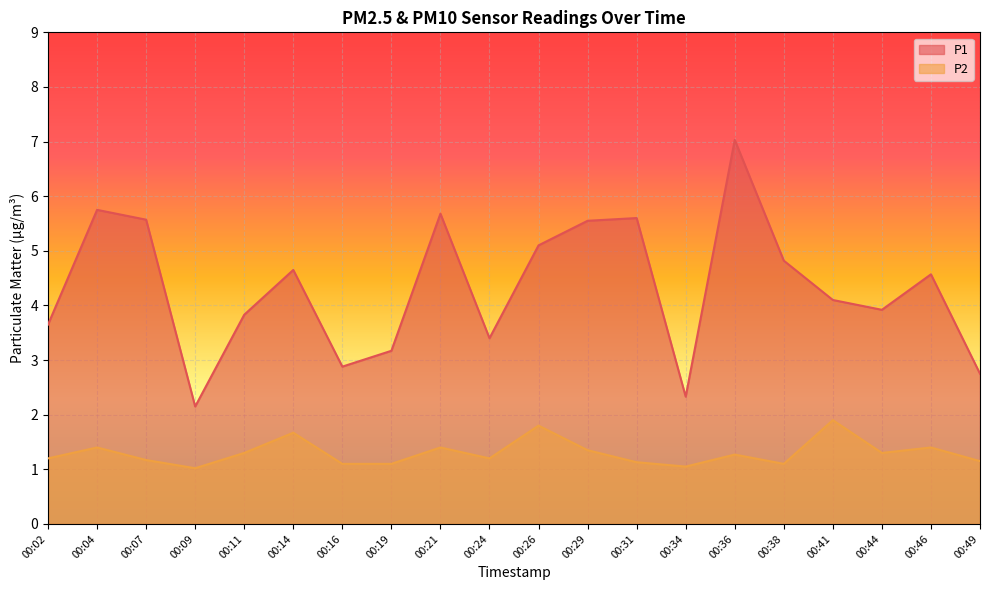

True or false: P1 and P2 intersect in this chart.

False